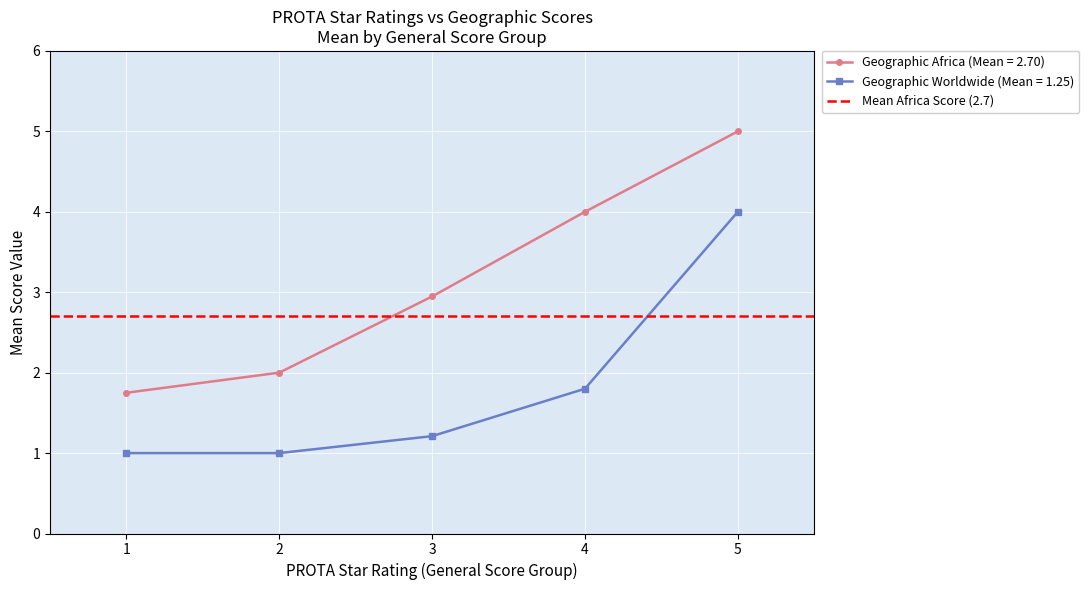

True or false: Geographic Africa (Mean = 2.70) and Geographic Worldwide (Mean = 1.25) intersect in this chart.

False